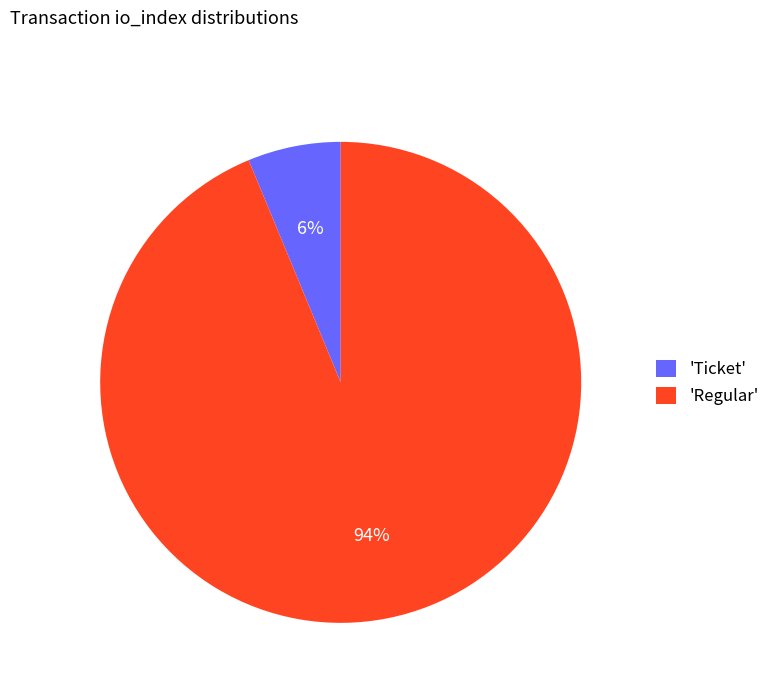

To the nearest percent, what is the combined percentage of 'Ticket' and 'Regular'?

100%